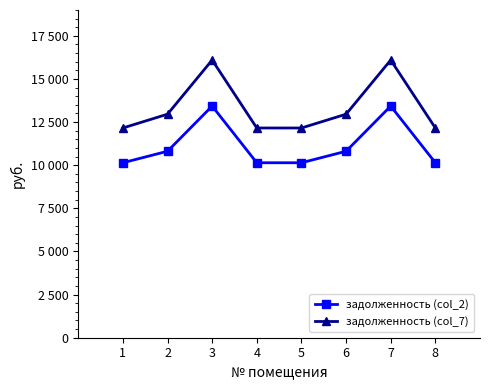

Which series has the largest range (max minus min)?

задолженность (col_7)